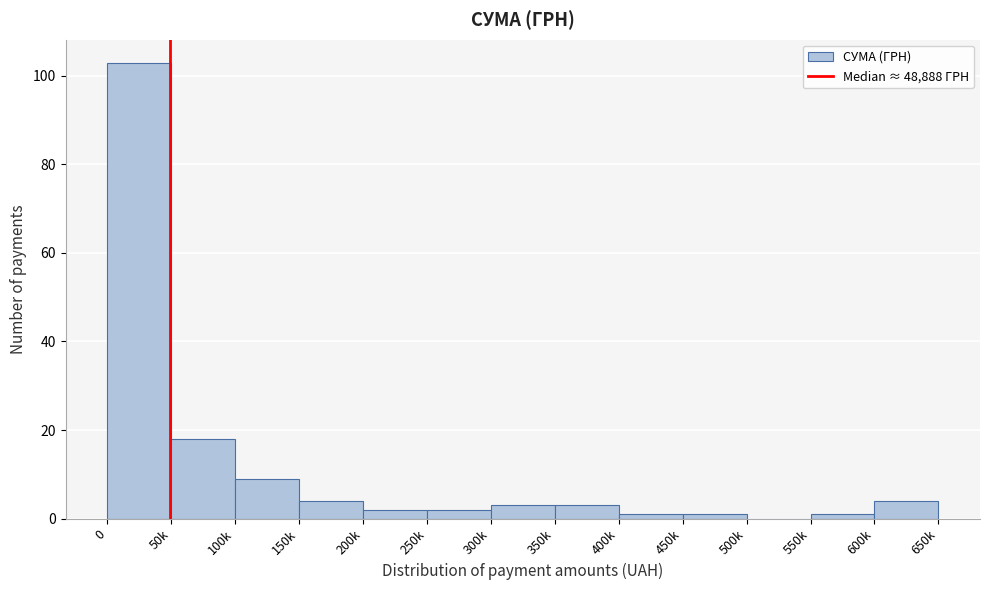

Reading right to left, transcribe all the data shown in this chart.

600k=4	550k=1	500k=0	450k=1	400k=1	350k=3	300k=3	250k=2	200k=2	150k=4	100k=9	50k=18	0=103